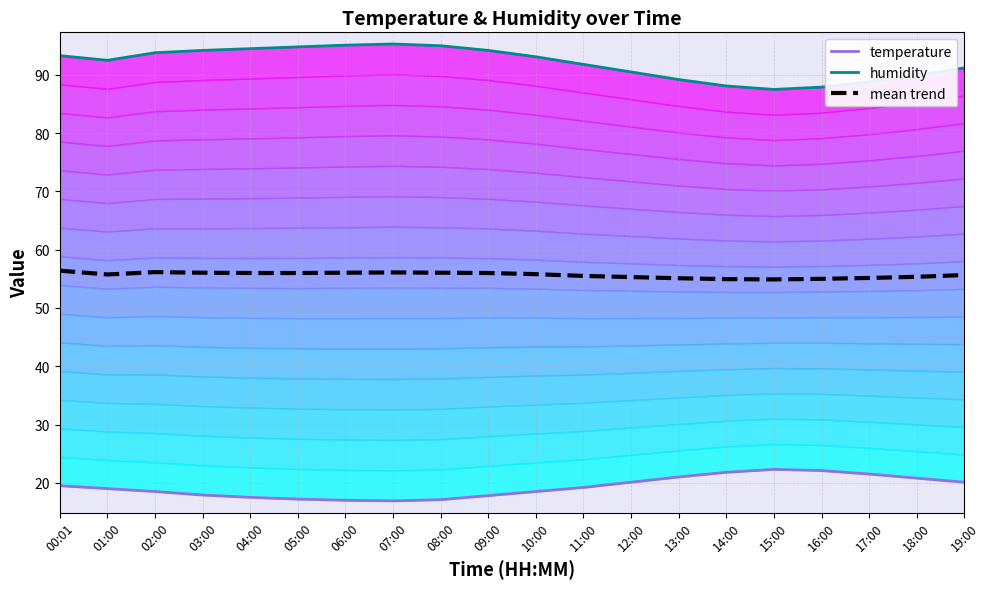

What is the sum of all temperature values?

385.8